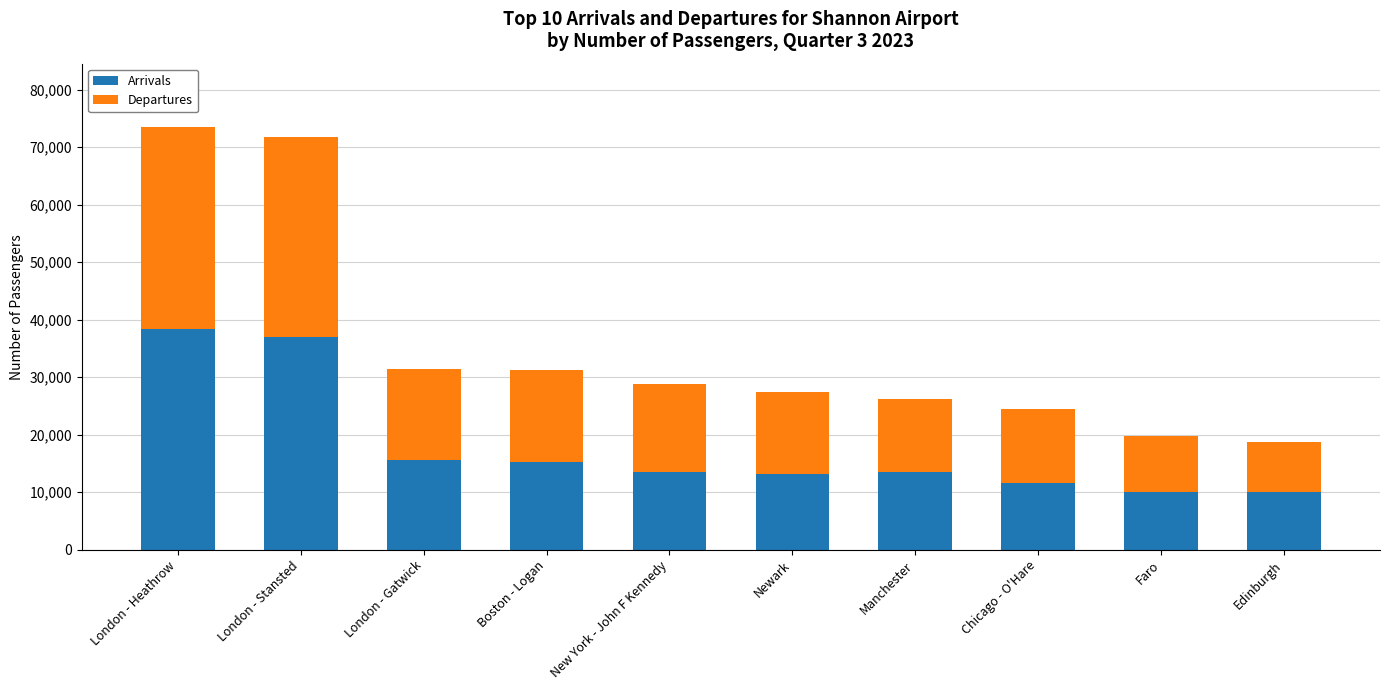

What is the highest value of the Arrivals series?

38453